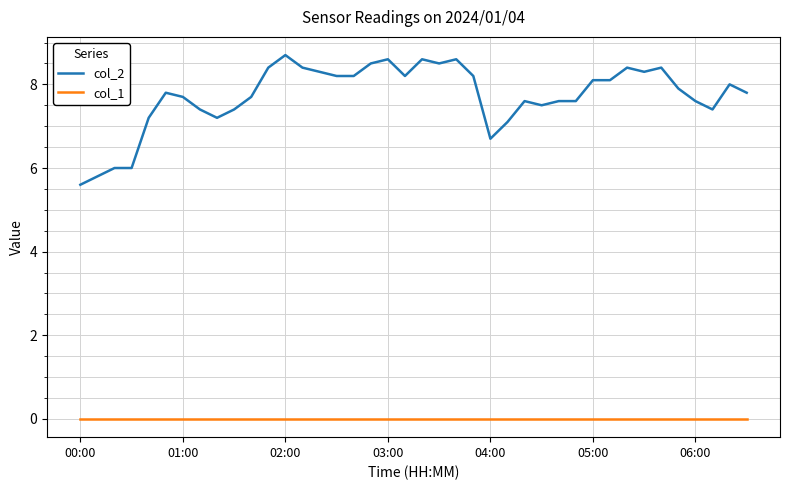

Rank the series by their maximum value, from lowest to highest.

col_1, col_2